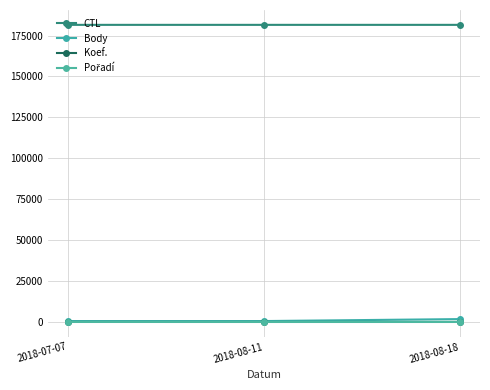

What is the difference between the highest and lowest values at 2018-08-11?

181505